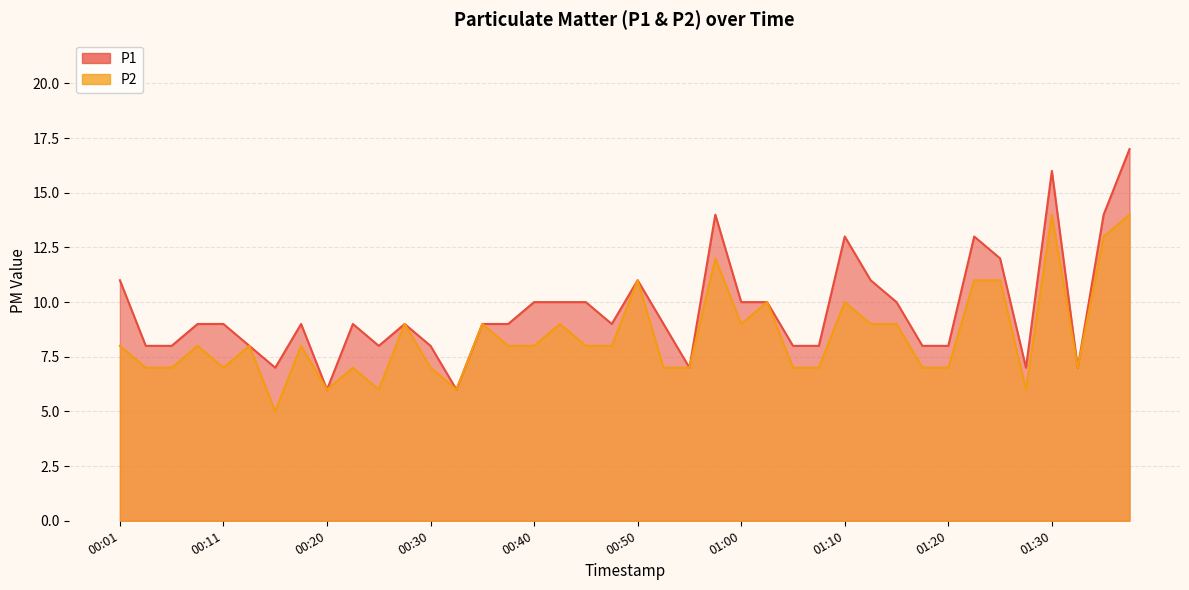

At which category does P2 reach its first local valley?

00:11